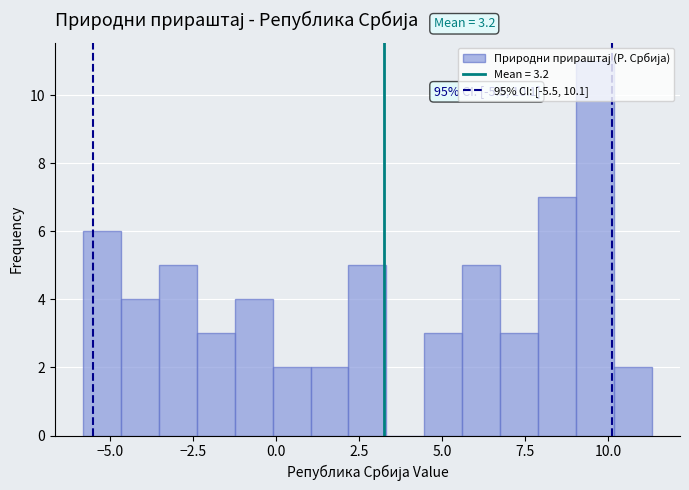

Read against the x-axis, roughly where is the centre of the tallest bar?

9.5